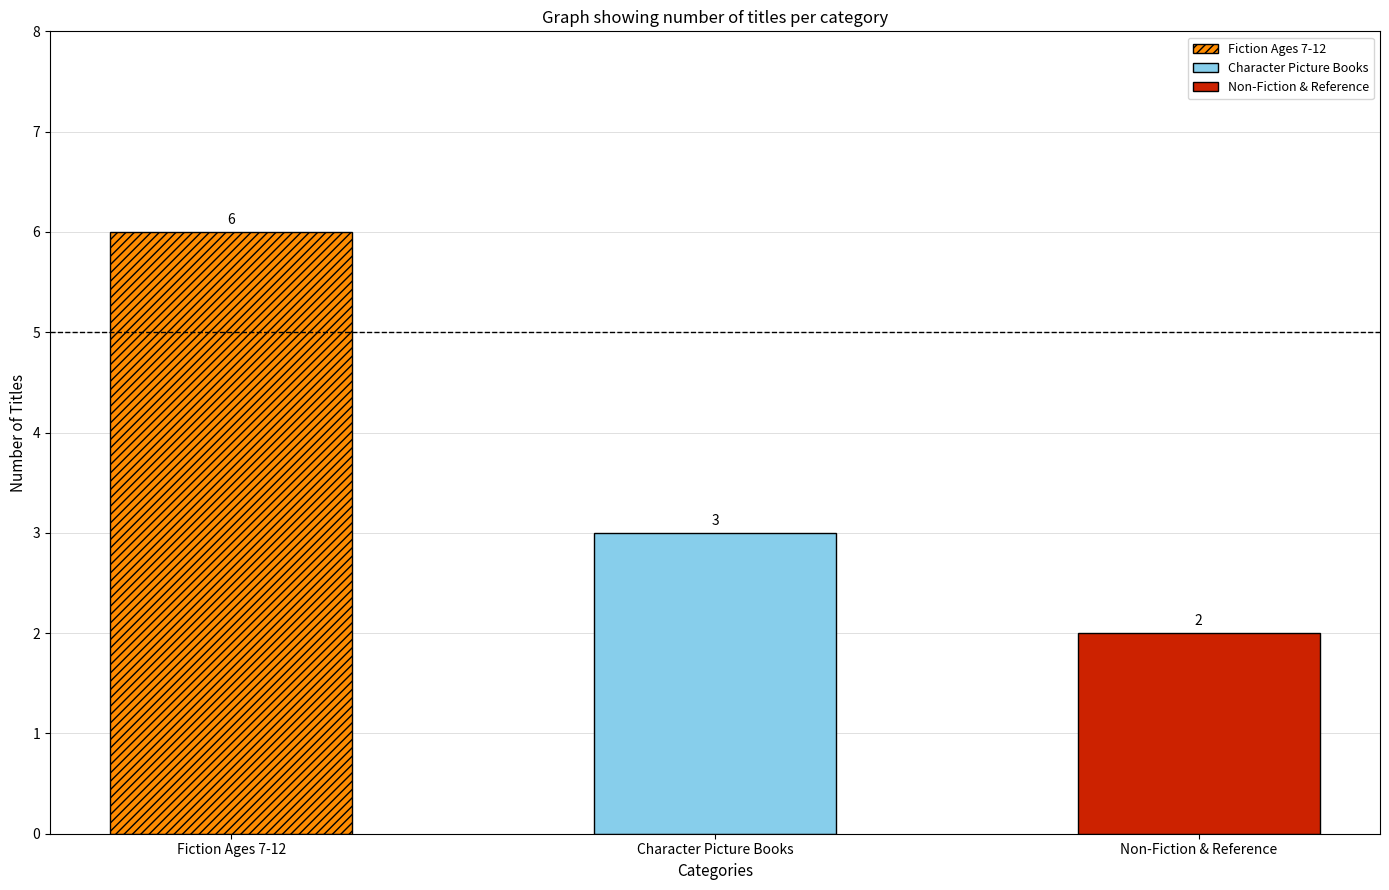

At which category does the chart reach its minimum across all series?

Non-Fiction & Reference